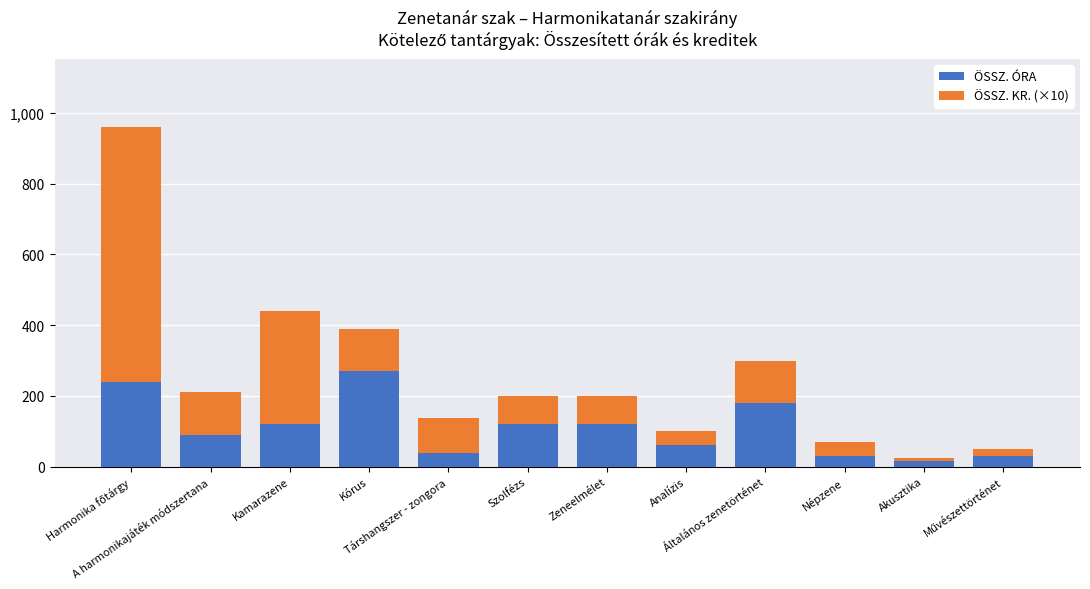

What is the maximum value for ÖSSZ. ÓRA?

270.0